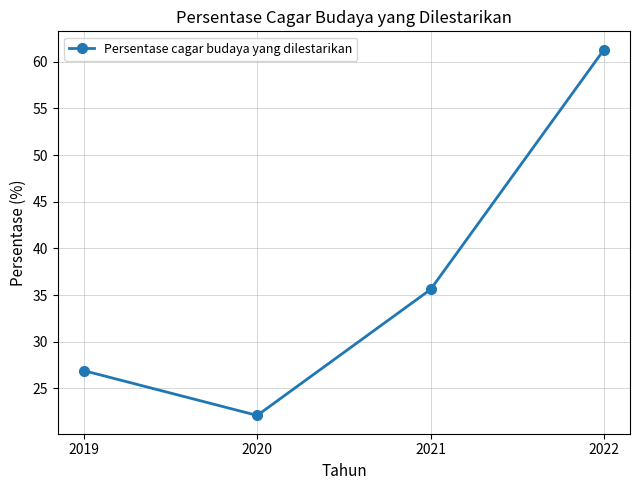

Rank the categories by value from highest to lowest.

2022, 2021, 2019, 2020